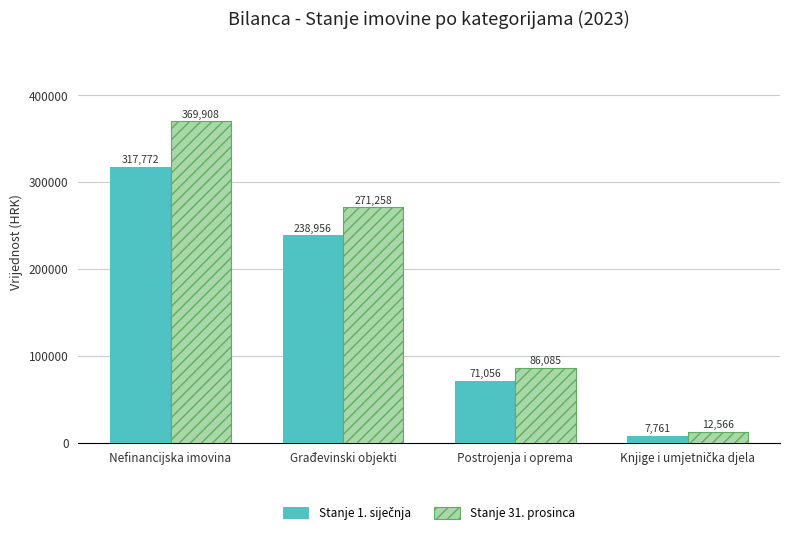

How many data points in Stanje 31. prosinca are above 271257?

2